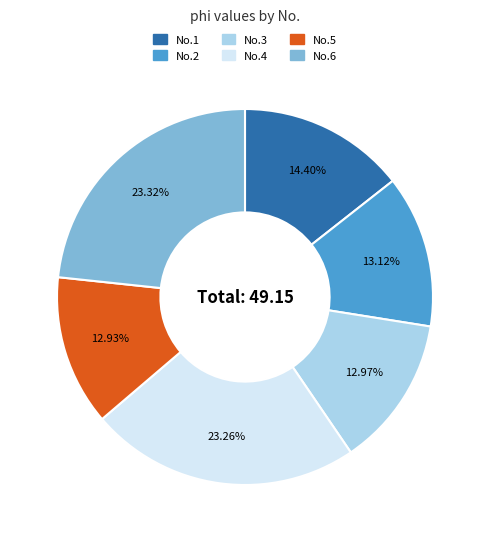

Is there any slice that represents more than half of the pie?

No